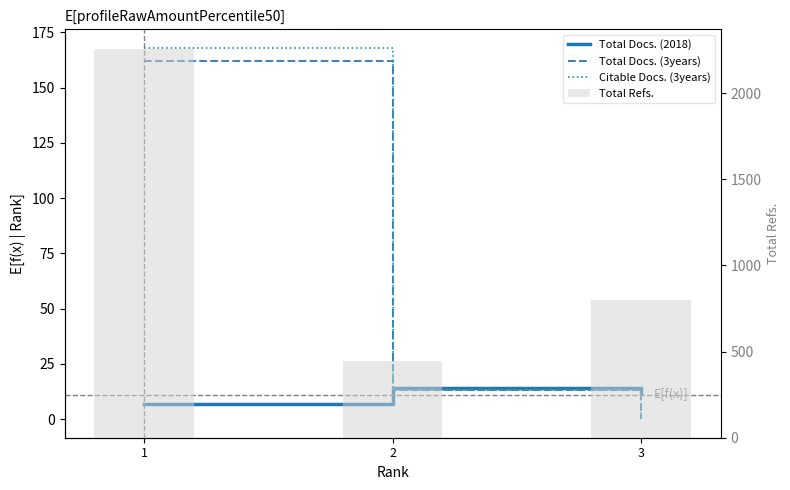

What is the value of the Total Docs. (3years) bar at the 1st from the left?

162